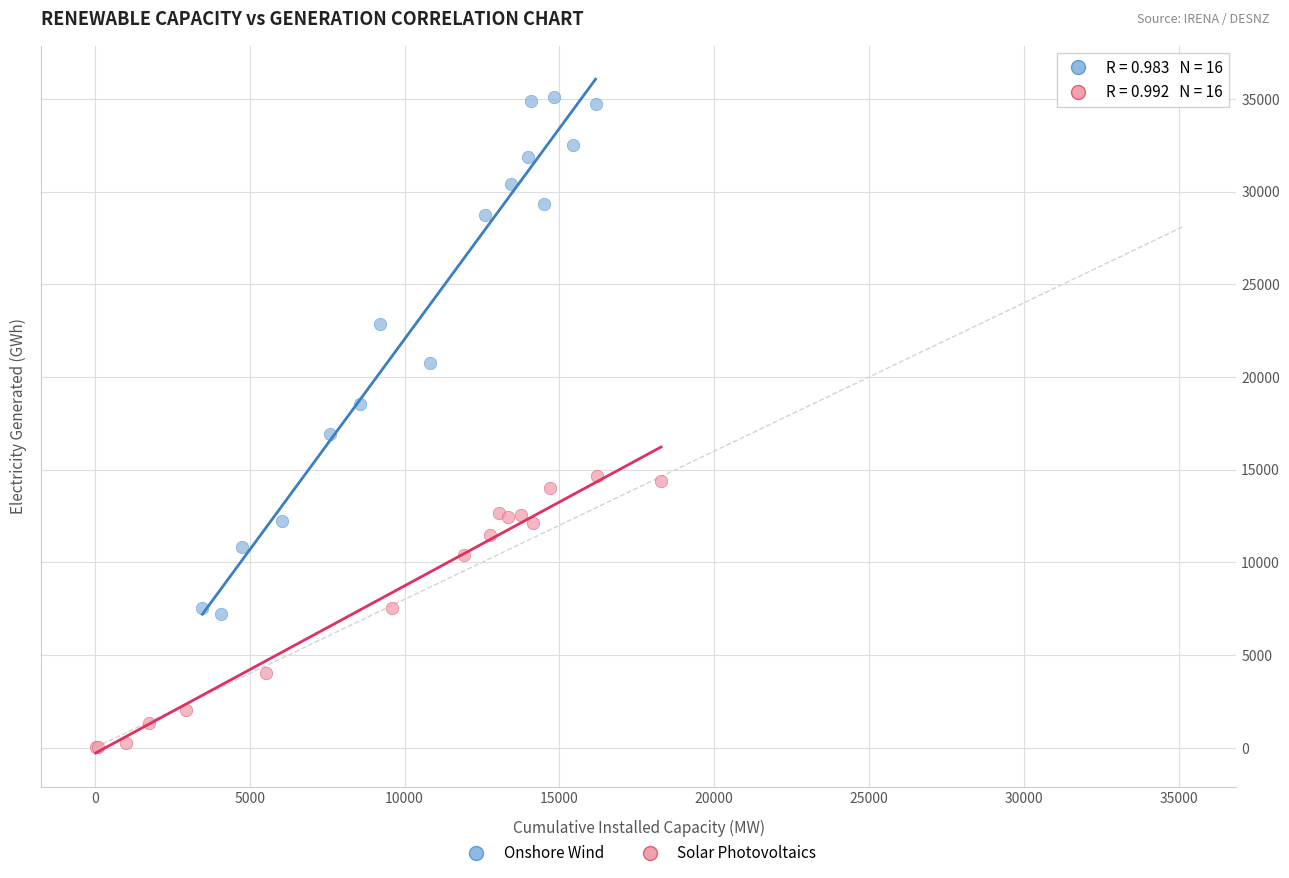

What are all the series names shown in the legend?

Onshore Wind, Solar Photovoltaics